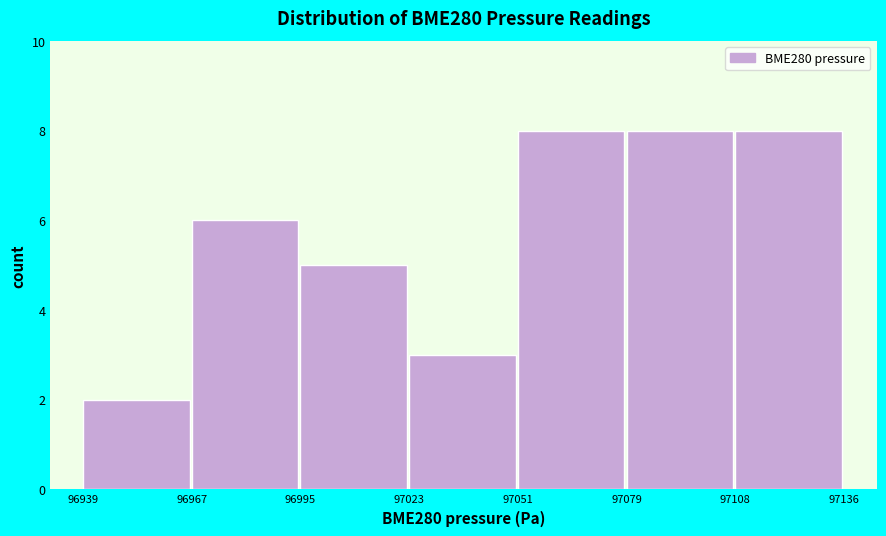

What is the height of the bar covering 96939 to 96967 on the x-axis? The values are not printed on the chart, so give them approximately, as read against the axis.

2